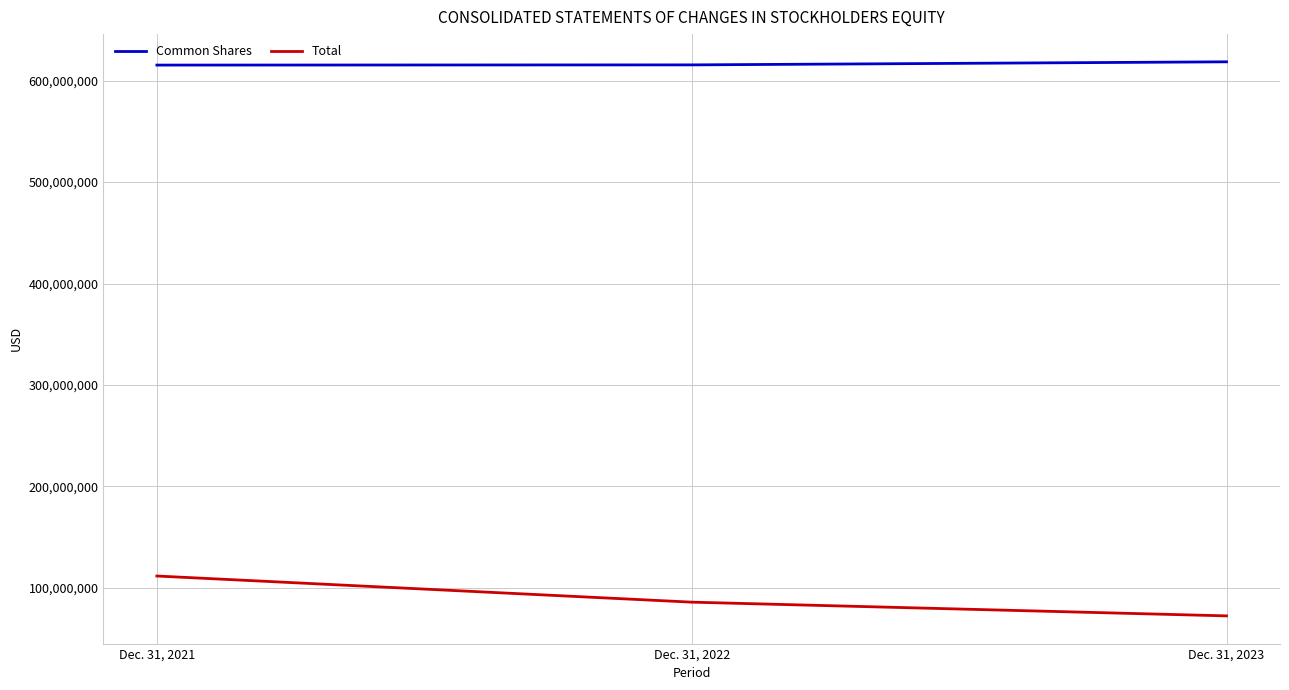

What is the total value across all series at Dec. 31, 2021?

726959747